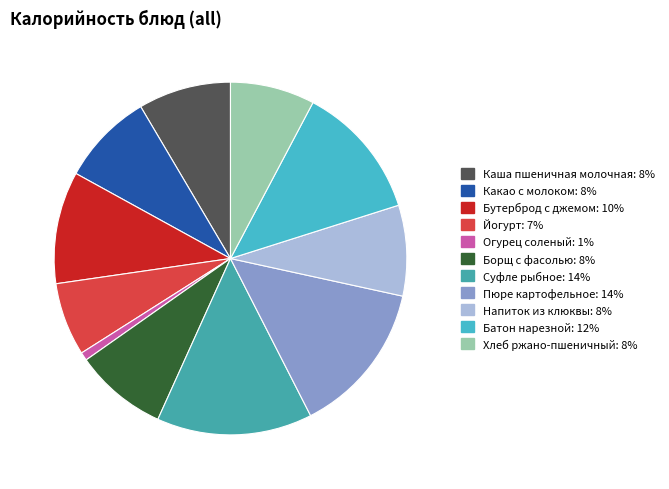

Approximately how many times larger is the value at Пюре картофельное compared to Батон нарезной?

1.1